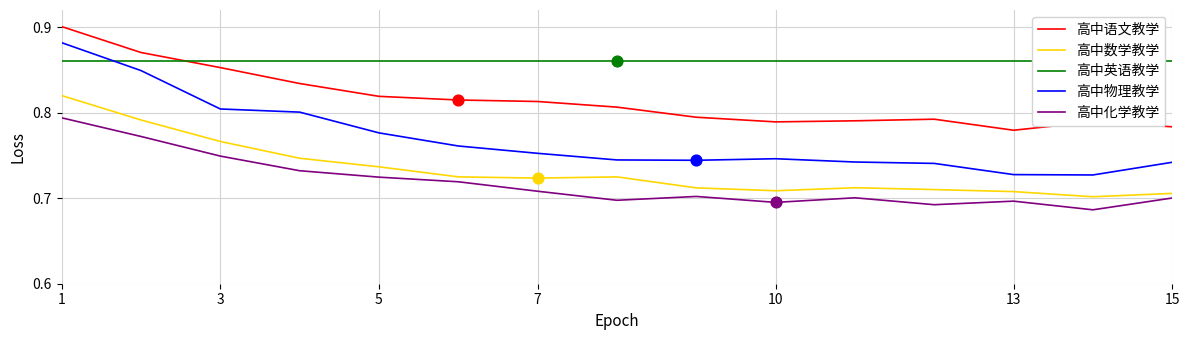

At which category is the sum across all series the highest?

1